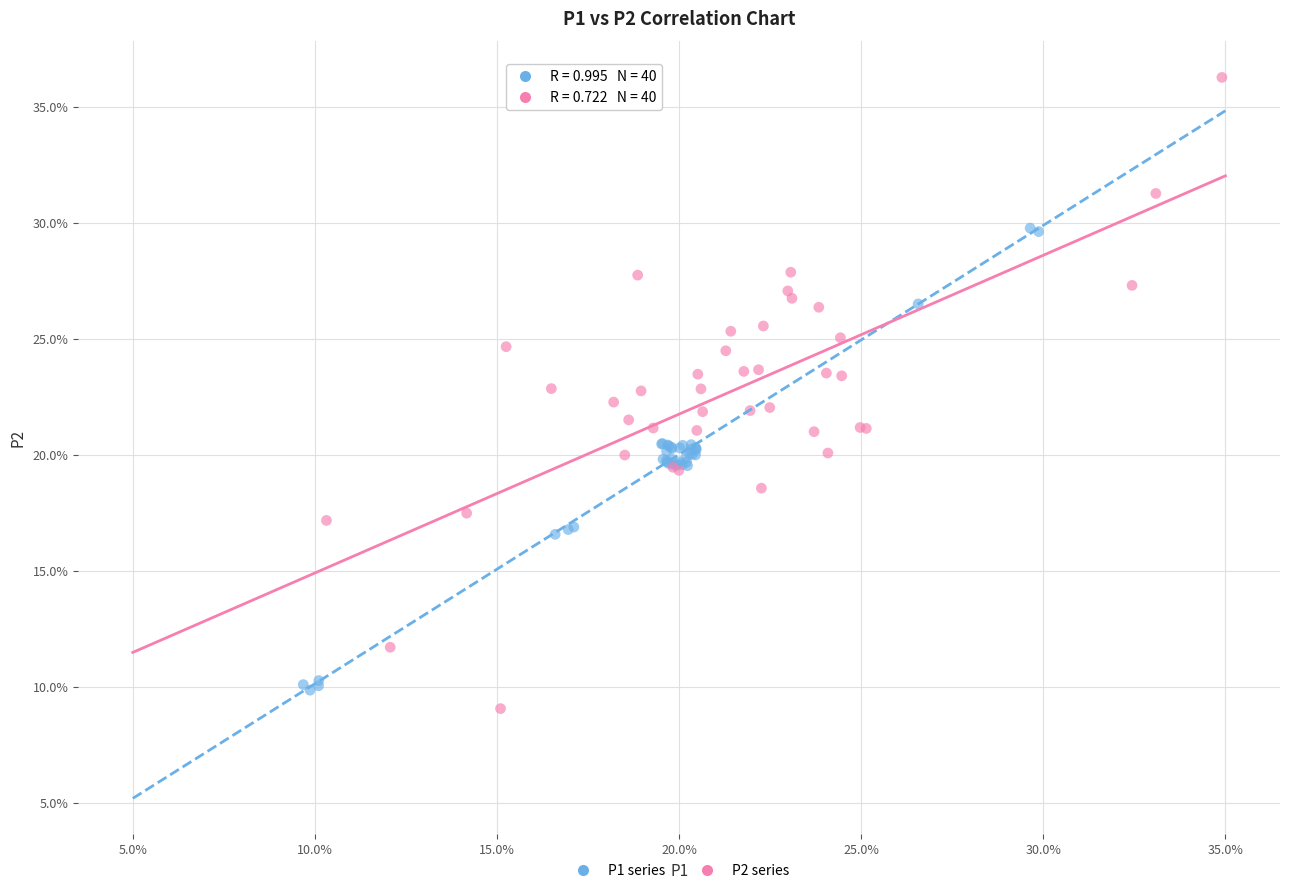

What are all the series names shown in the legend?

P1 series, P2 series